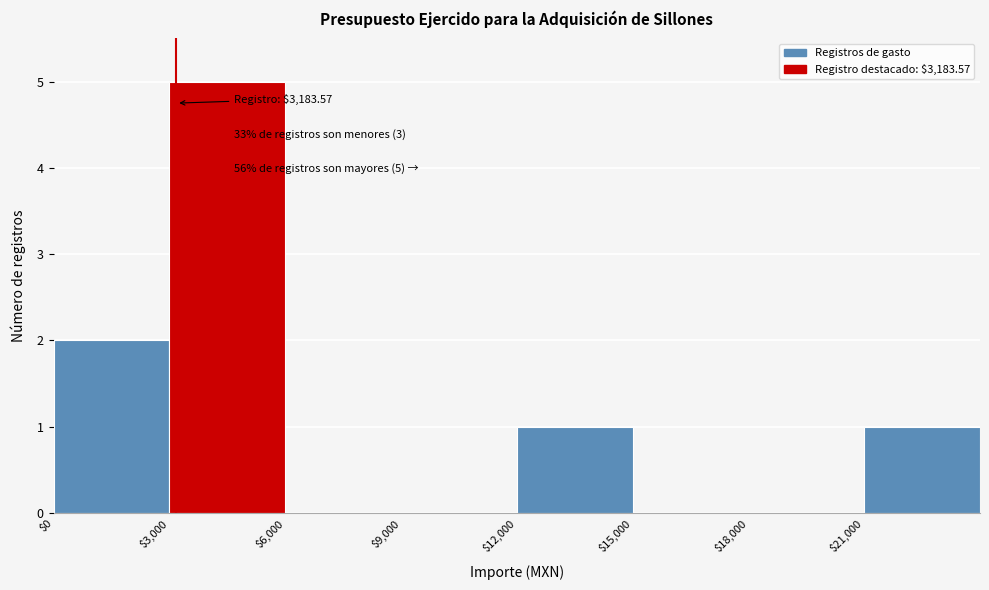

Over which range of the x-axis is the bar tallest?

3000 to 6000